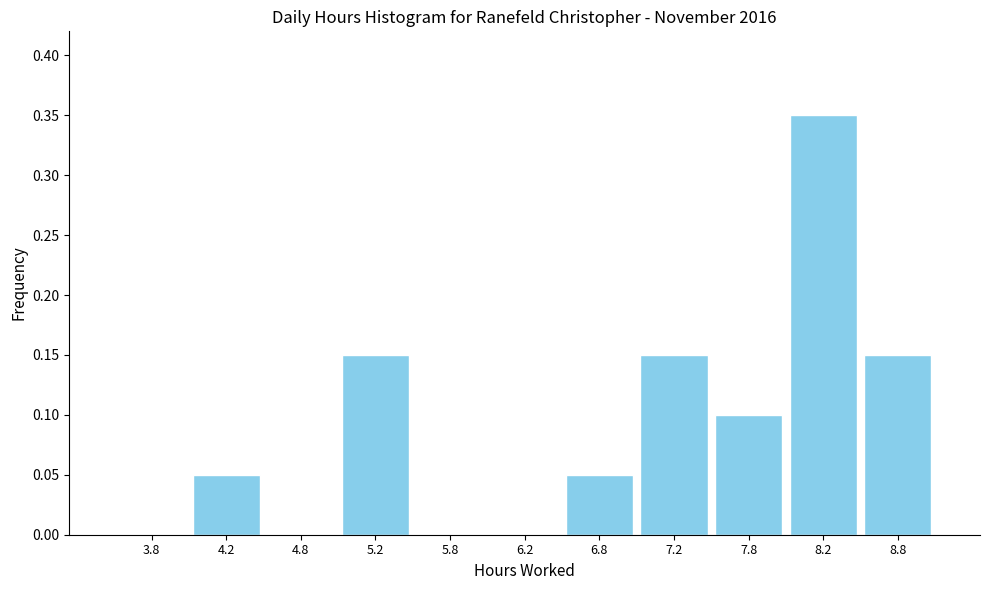

Reading left to right, transcribe this chart: for each bar, give the range it covers on the x-axis and its height. The values are not printed on the chart, so give them approximately, as read against the axis.

3.5 to 4.0: 0
4.0 to 4.5: 0.05
4.5 to 5.0: 0
5.0 to 5.5: 0.15
5.5 to 6.0: 0
6.0 to 6.5: 0
6.5 to 7.0: 0.05
7.0 to 7.5: 0.15
7.5 to 8.0: 0.10
8.0 to 8.5: 0.35
8.5 to 9.0: 0.15